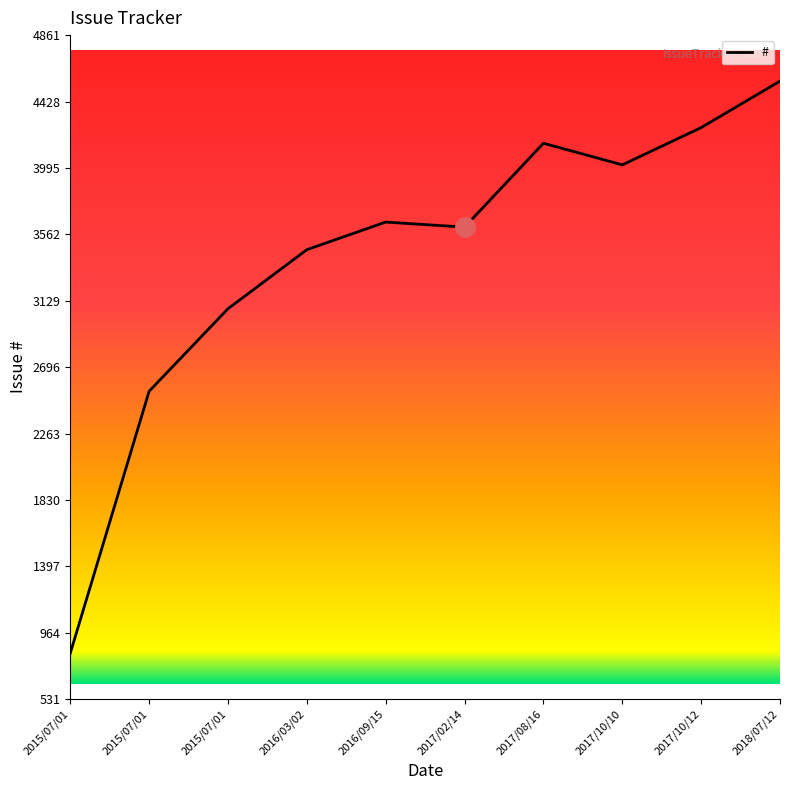

Count the number of categories in the chart.

10